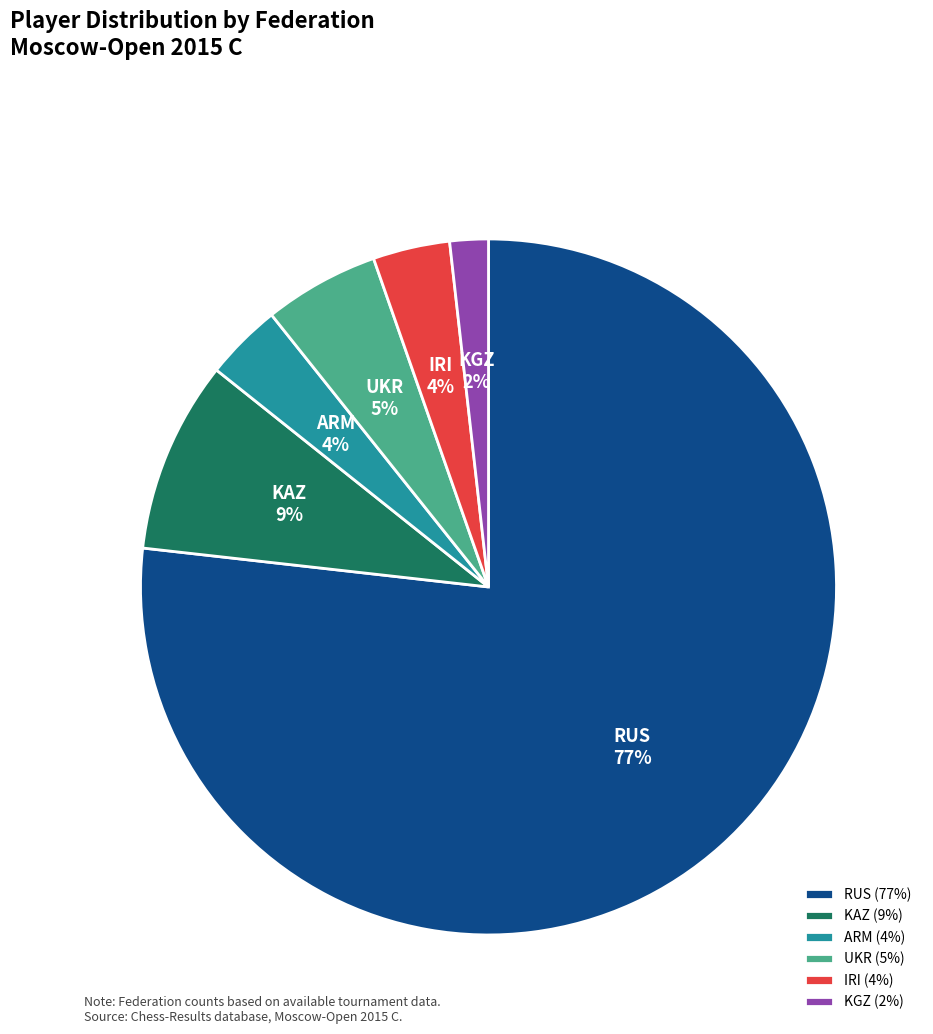

Is it true that IRI is 4% of the pie?

True